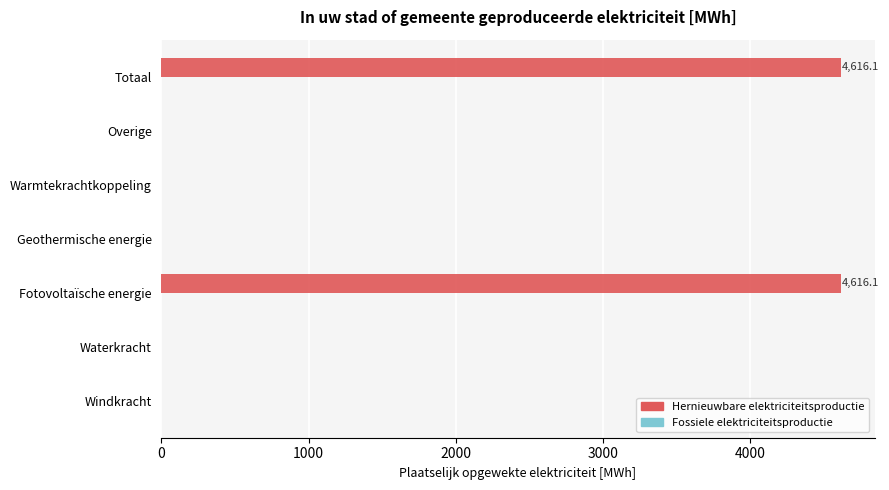

What is the change in value from Waterkracht to Totaal?

+4616.1